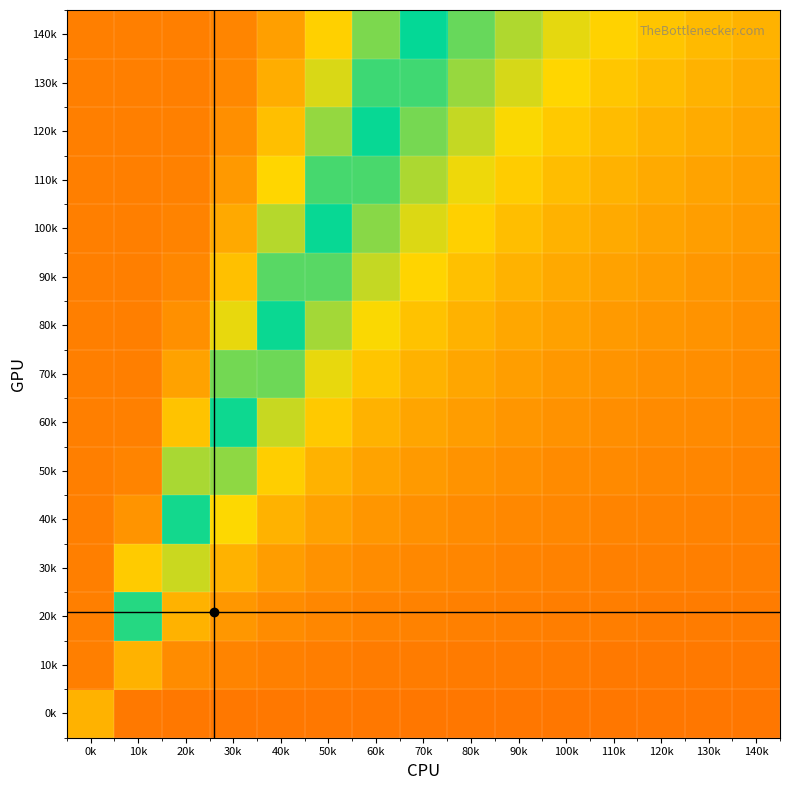

At how many categories does at least one series exceed 0?

7